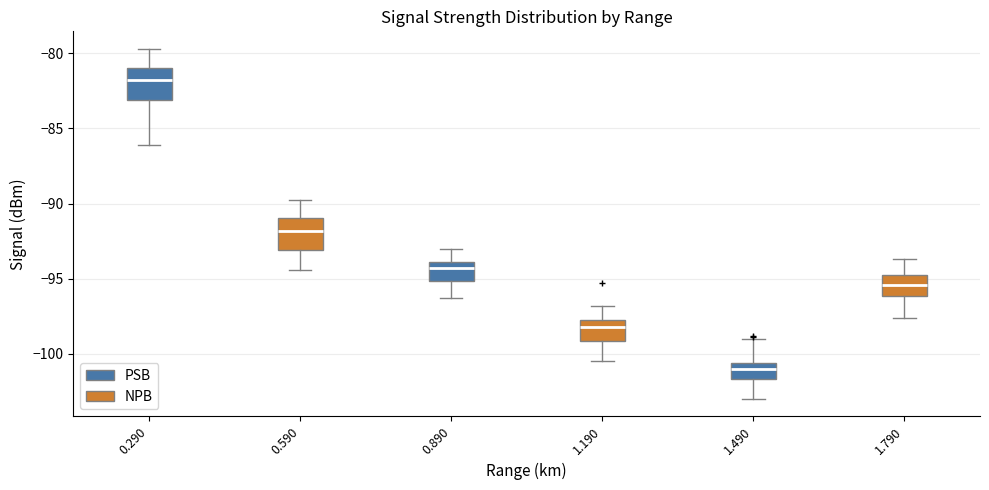

Where does the lower whisker of the box at x = 1.190 end on the y-axis? The values are not printed on the chart, so give them approximately, as read against the axis.

-100.5